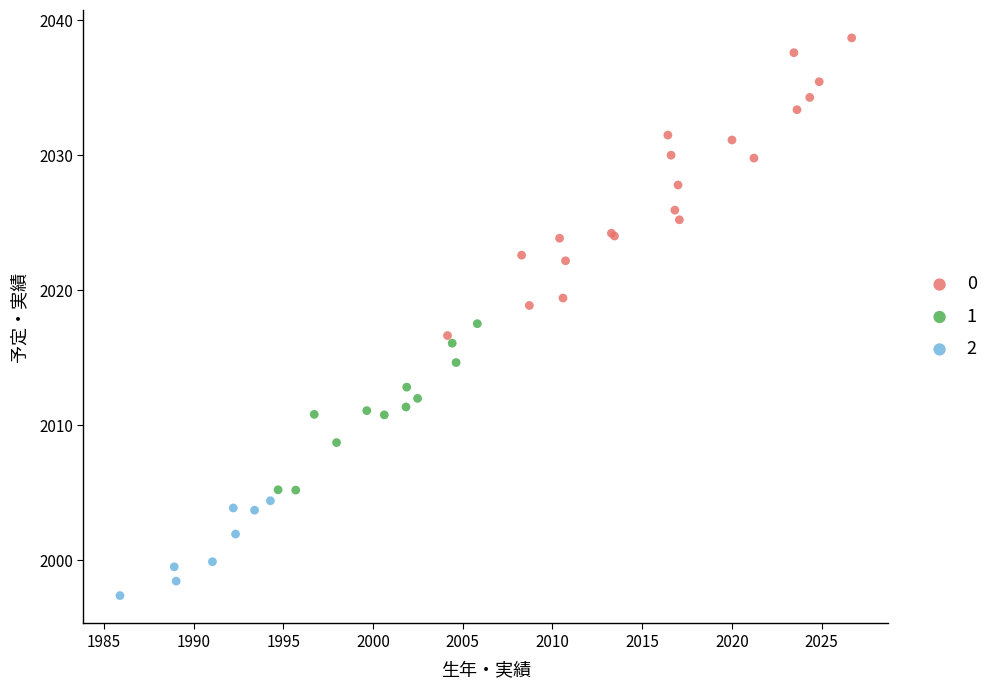

Which series reaches the minimum Y coordinate?

2